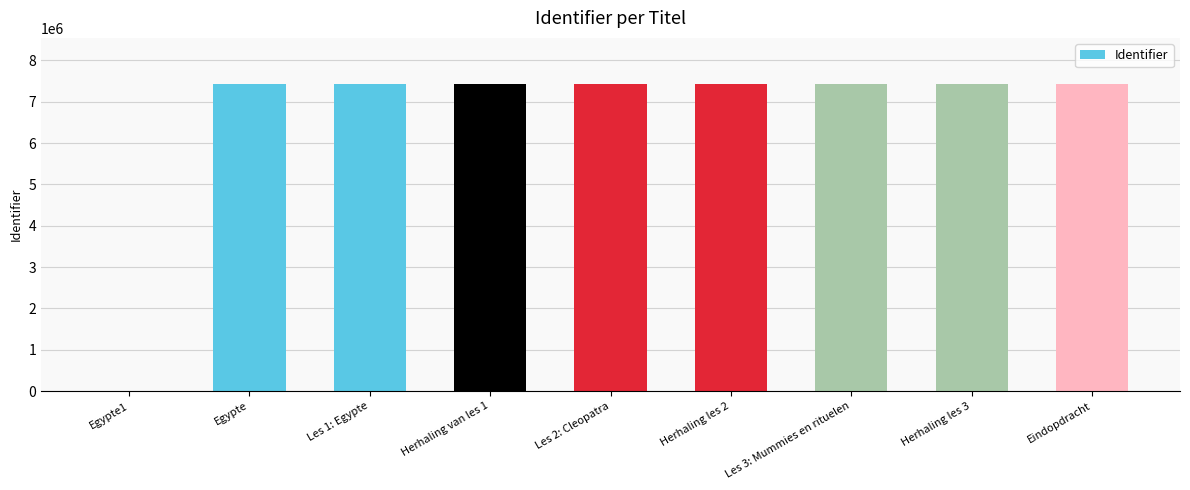

What is the maximum value shown in the chart?

7429642